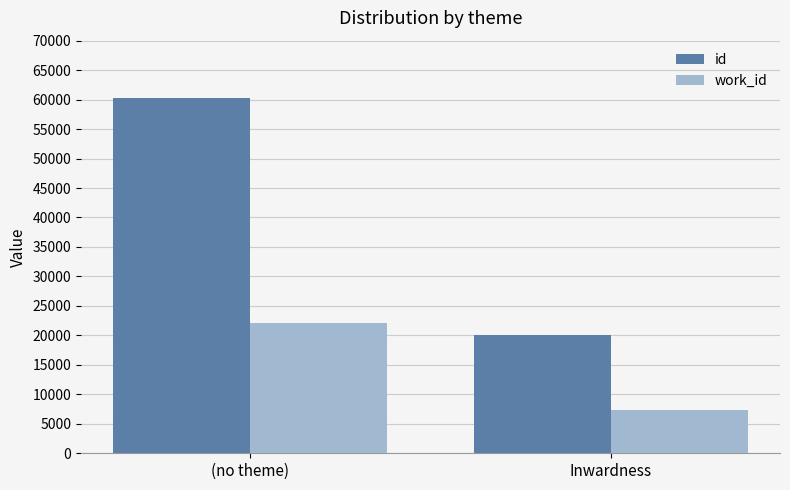

How many bars are there in total?

4